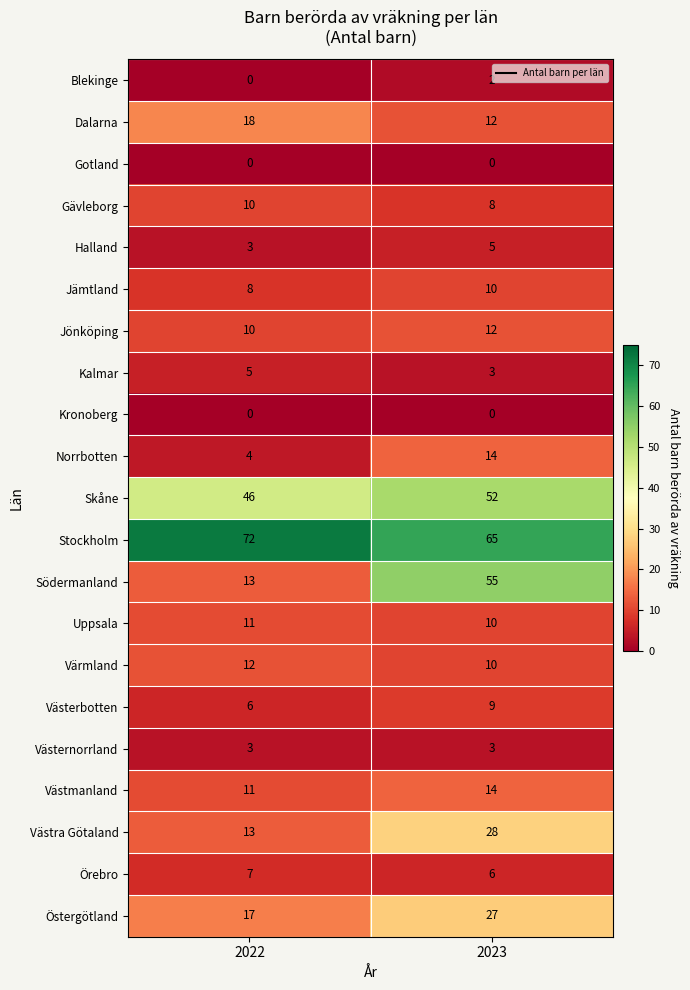

Which series has the largest total across all categories?

Stockholm